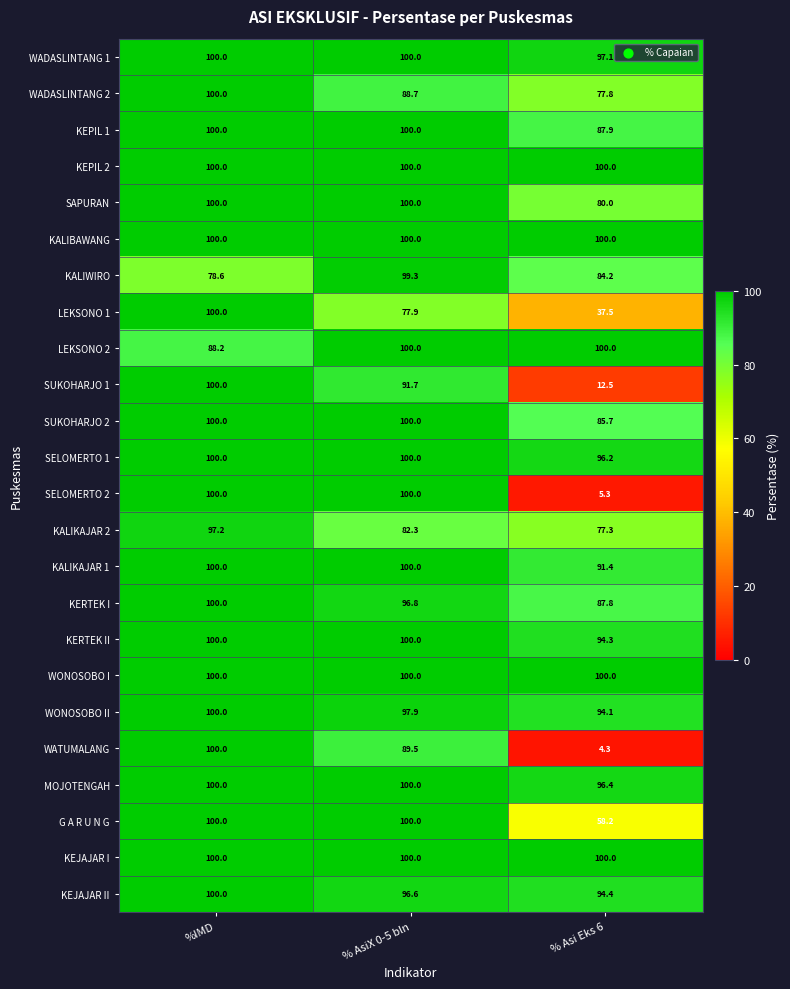

What is the greatest value displayed?

100.0